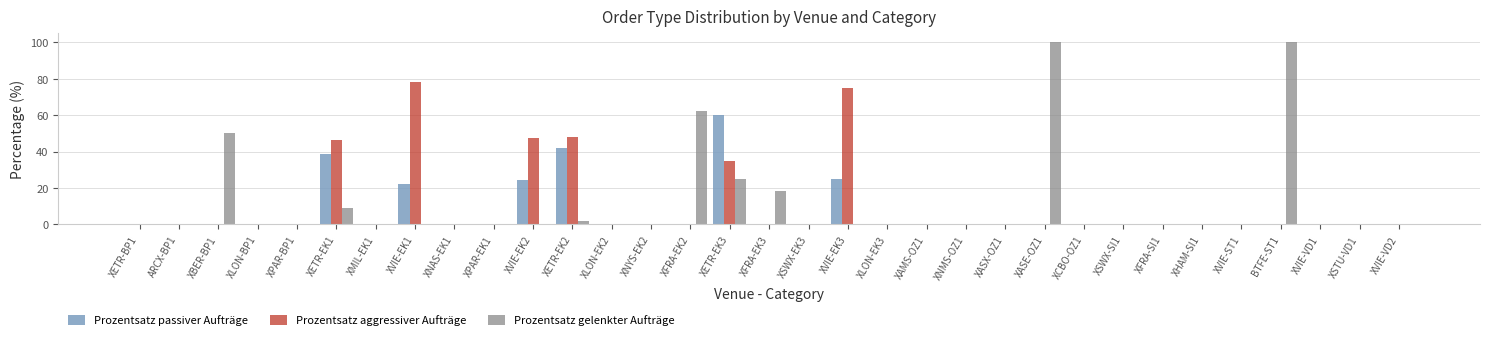

Does the chart contain stacked bars?

No